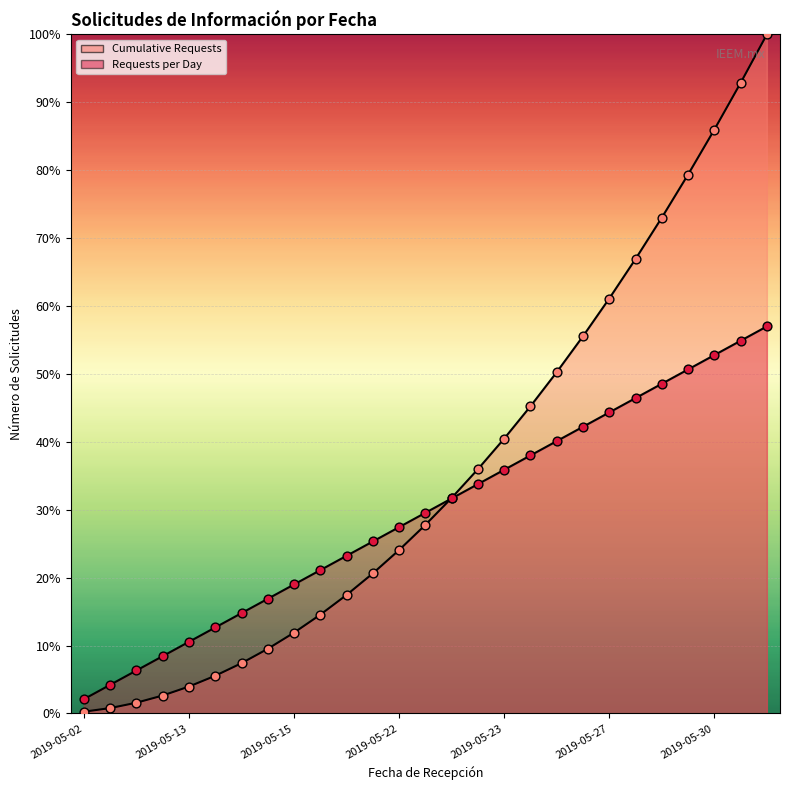

Which series reaches the maximum Y coordinate?

Cumulative Requests